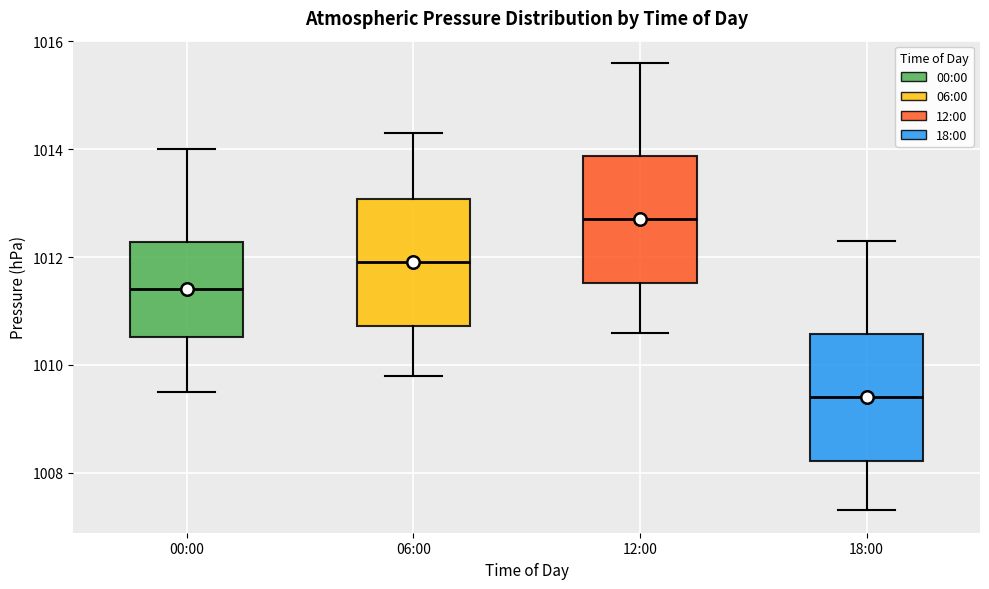

Reading left to right, transcribe this box plot: for each box, give where its median line is, the range the box spans, and where its two whiskers end, as read against the y-axis. The values are not printed on the chart, so give them approximately, as read against the axis.

00:00: median 1011.4, box 1010.6 to 1012.2, whiskers 1009.6 to 1014.0
06:00: median 1012.0, box 1010.8 to 1013.0, whiskers 1009.8 to 1014.4
12:00: median 1012.8, box 1011.6 to 1013.8, whiskers 1010.6 to 1015.6
18:00: median 1009.4, box 1008.2 to 1010.6, whiskers 1007.4 to 1012.4